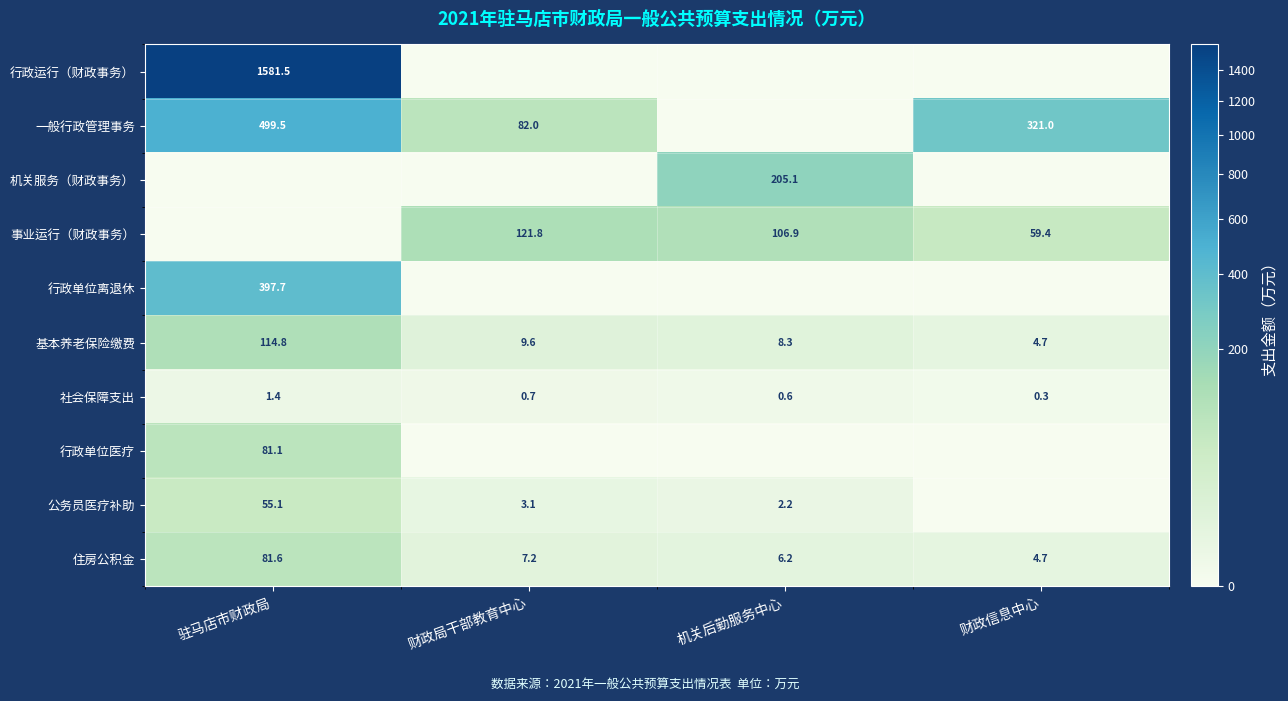

At which label is 社会保障支出 closest to 0?

财政信息中心